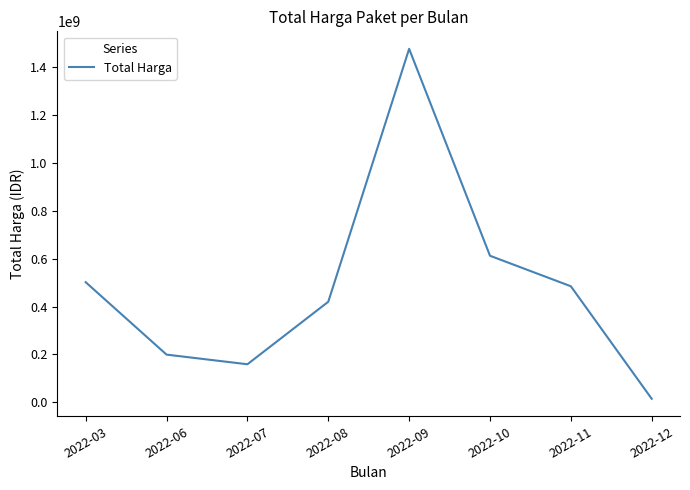

Which has a higher value, 2022-09 or 2022-12?

2022-09